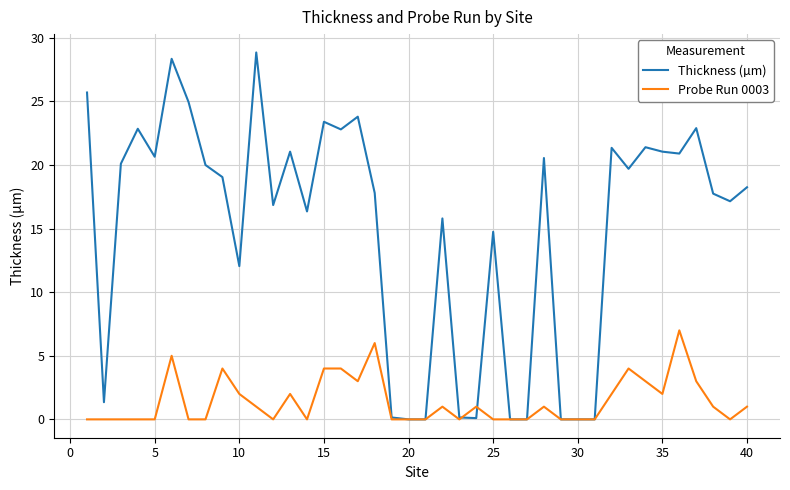

What is the difference between the maximum and minimum values in the Probe Run 0003 series?

7.0